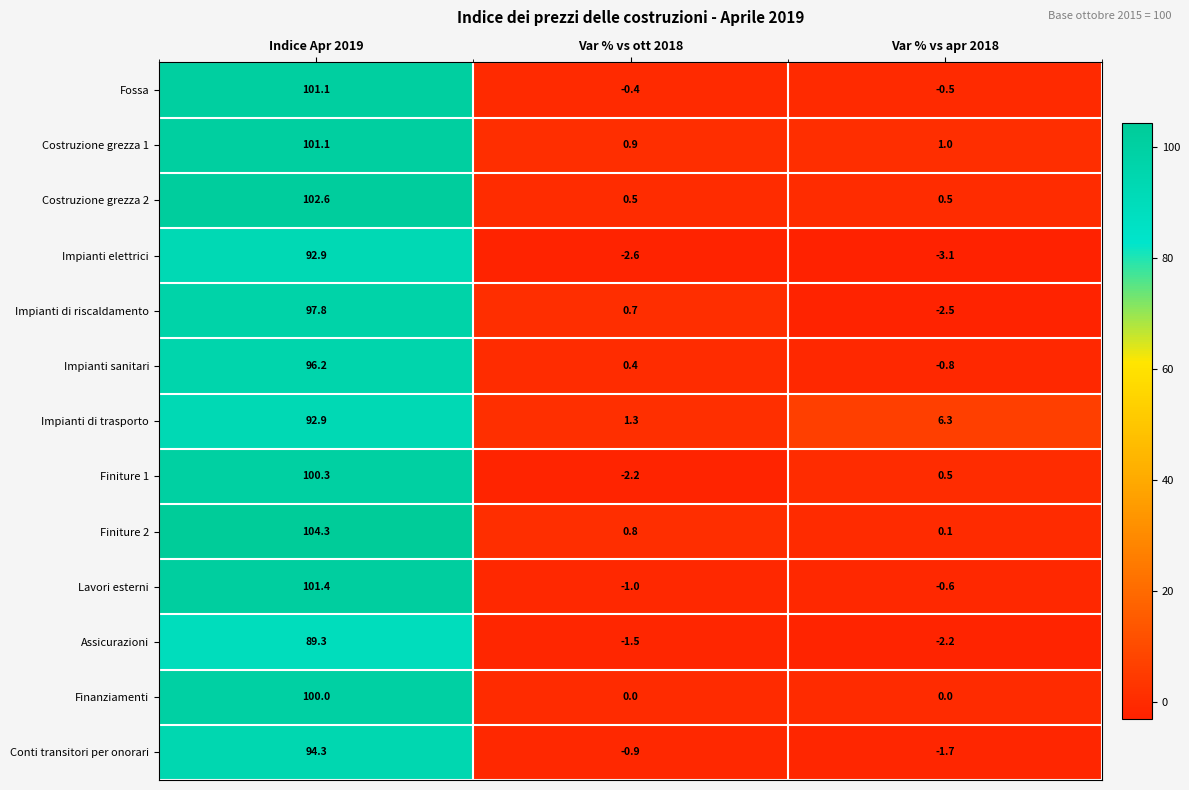

Which series has the widest spread of values?

Finiture 2